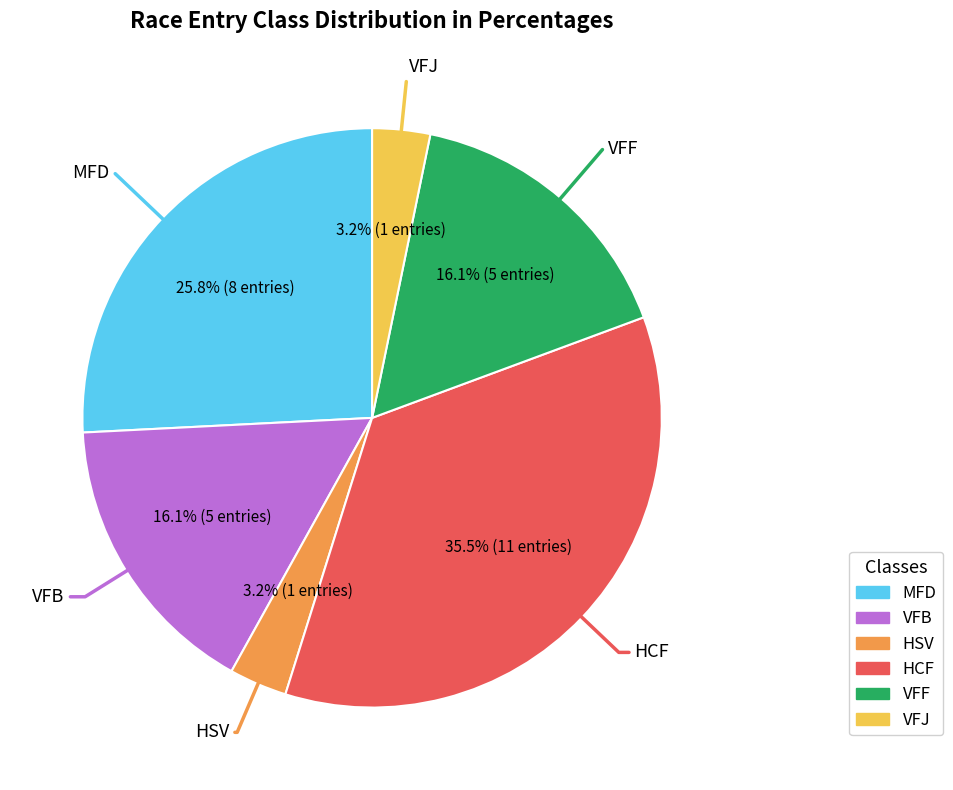

Count the number of slices in the pie.

6